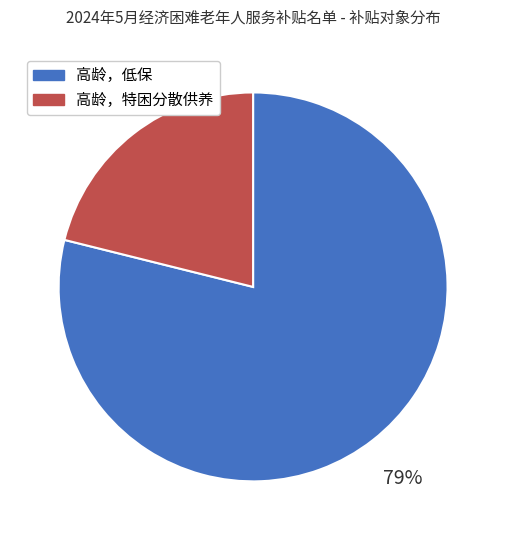

Does any single category account for the majority?

Yes